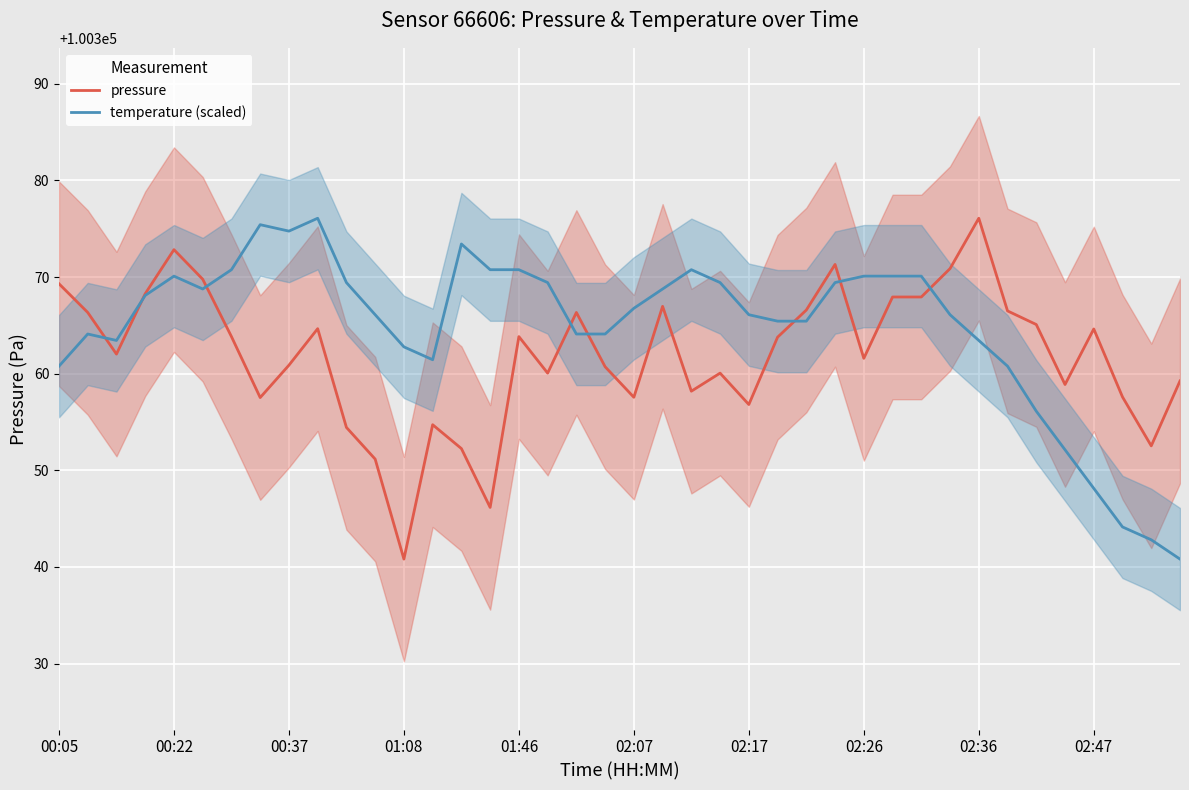

Where does the pressure series first go above 100363?

00:05